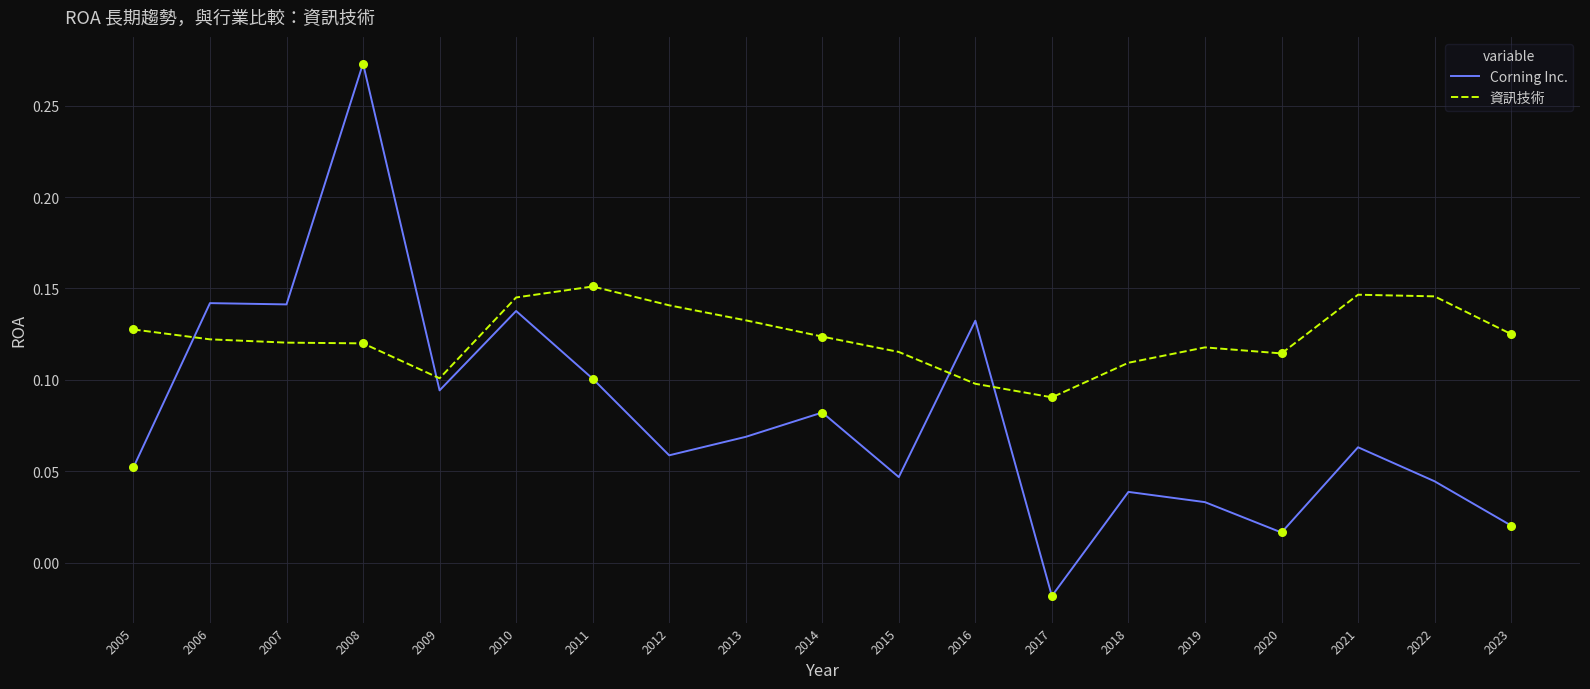

At which category is the sum across all series the highest?

2008